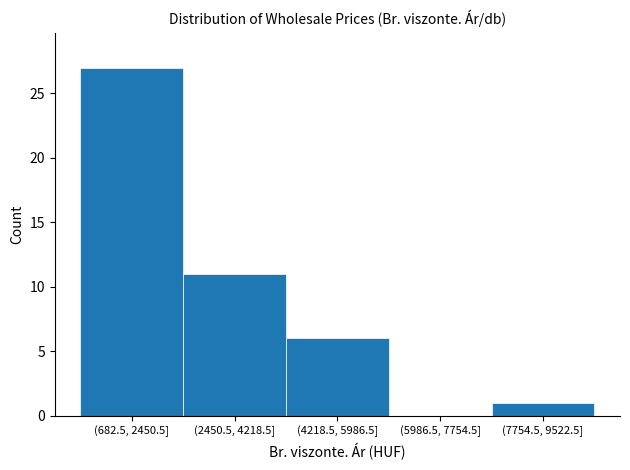

Reading right to left, what are all the values shown in this chart?

(7754.5, 9522.5]=1	(5986.5, 7754.5]=0	(4218.5, 5986.5]=6	(2450.5, 4218.5]=11	(682.5, 2450.5]=27